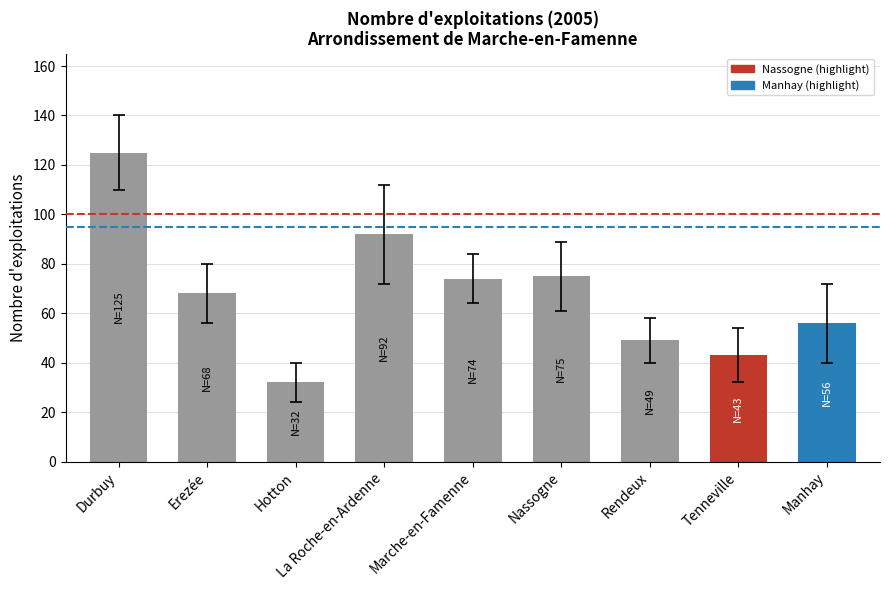

What is the difference between the values at Hotton and Manhay?

24